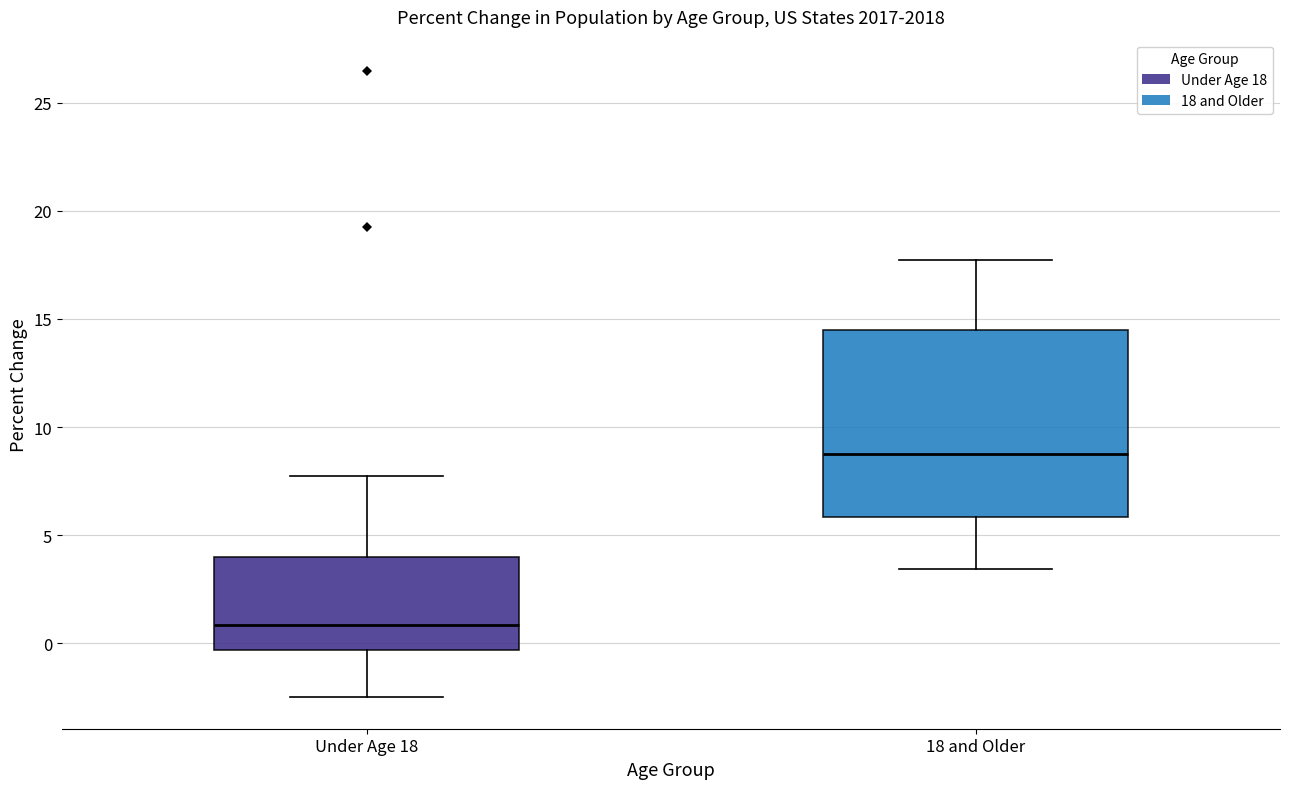

Which box's median line is the highest?

18 and Older